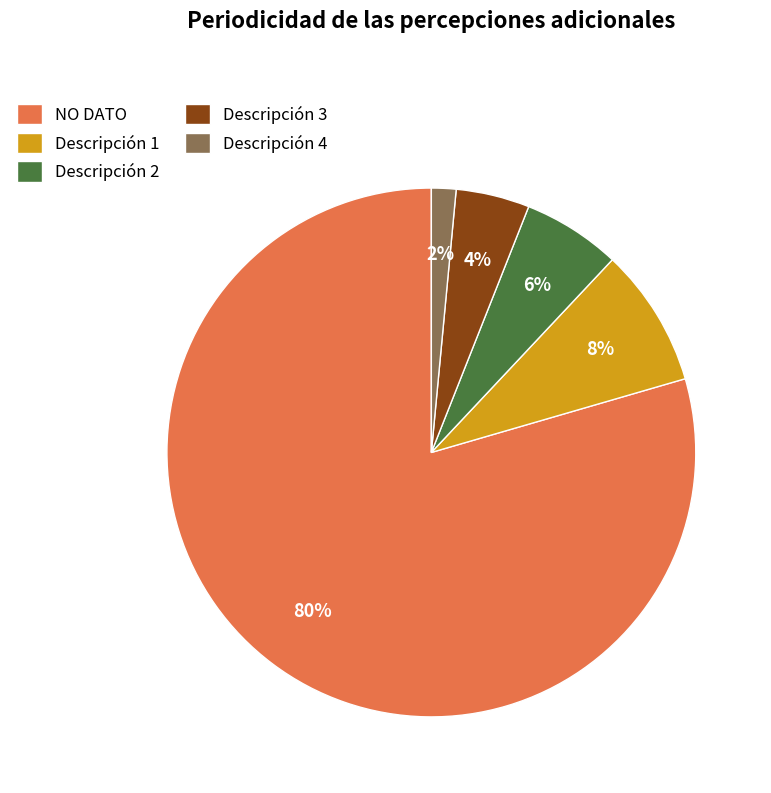

To the nearest percent, what is the average slice percentage?

20%